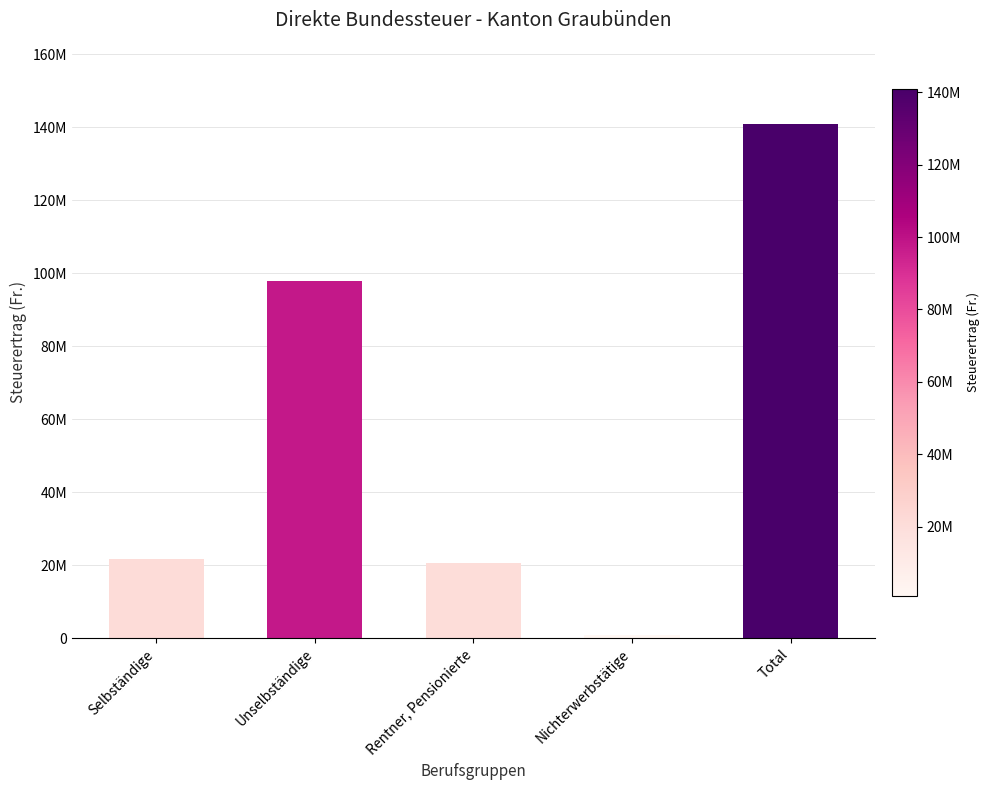

What value does the data have at Unselbständige, to the nearest 100?

97755000